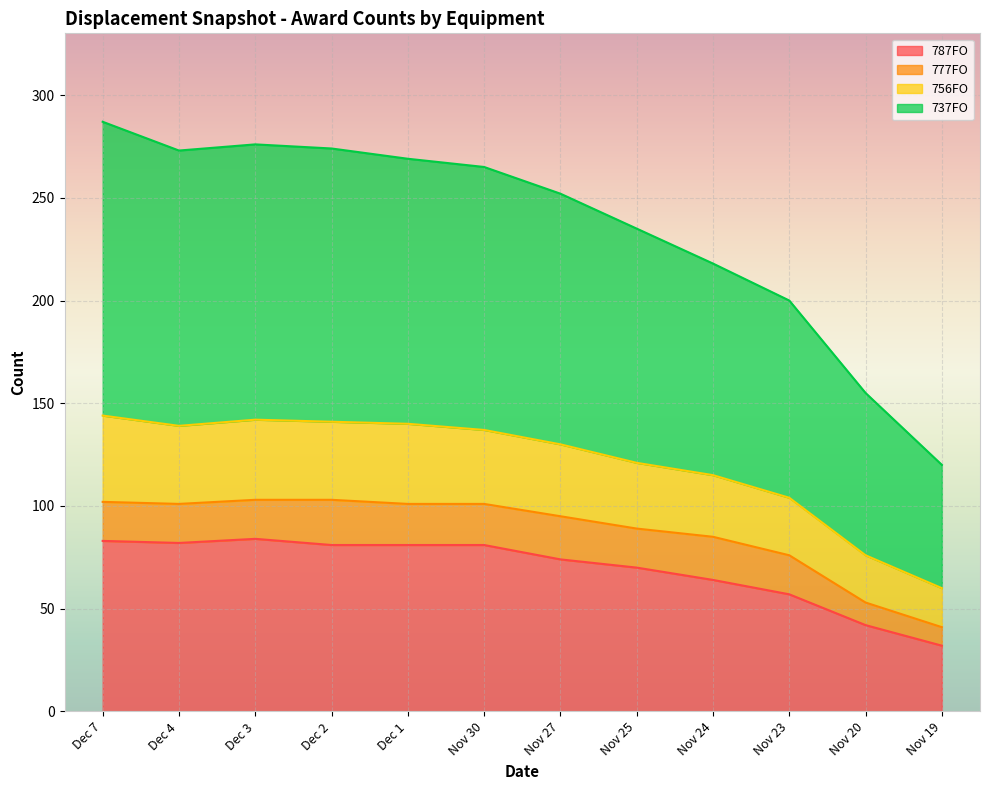

What is the label of the 9th point from the left?

Nov 24